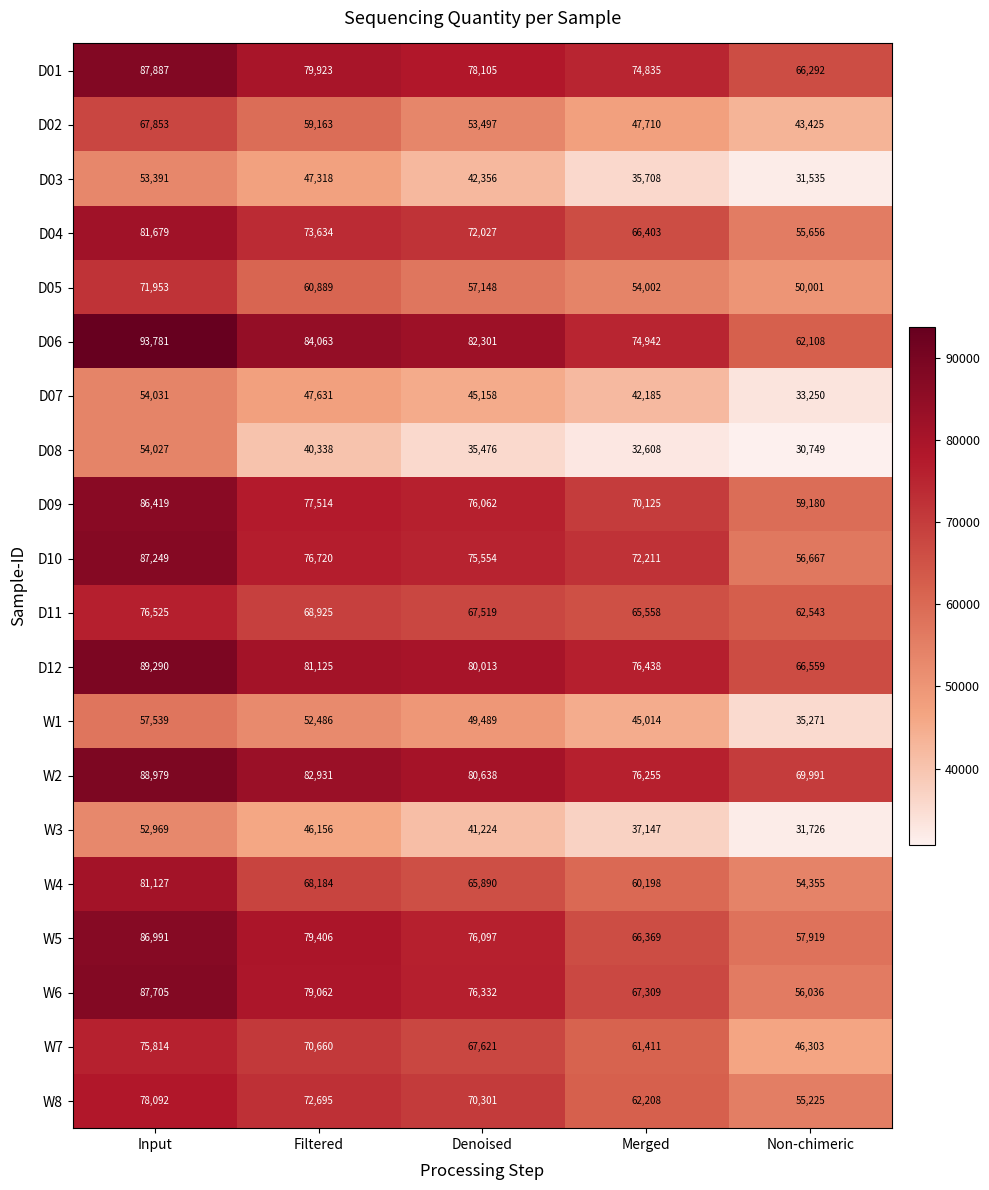

True or false: D07 has a value of 47631 at Filtered.

True